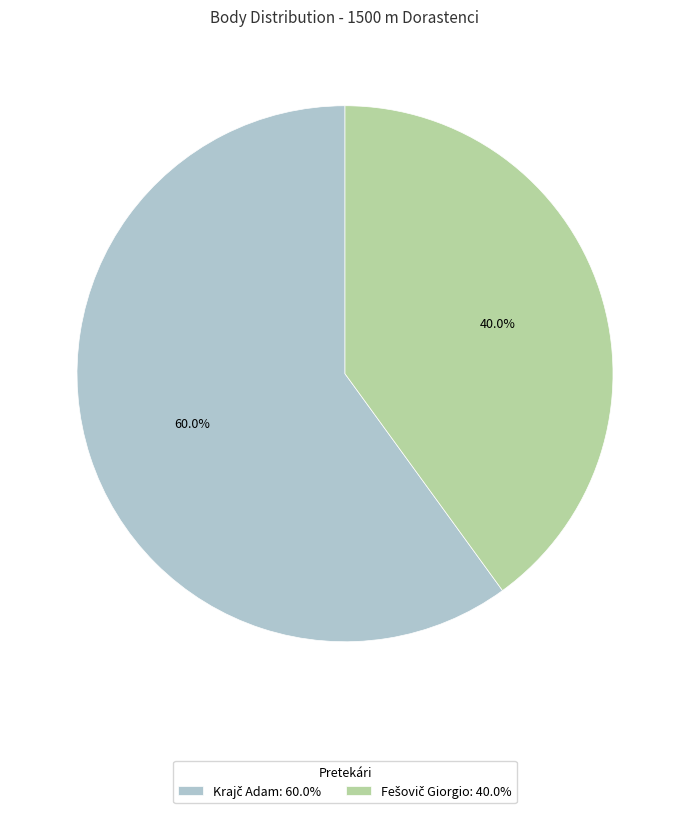

To the nearest percent, what is the difference between the largest and smallest slice percentages?

20%